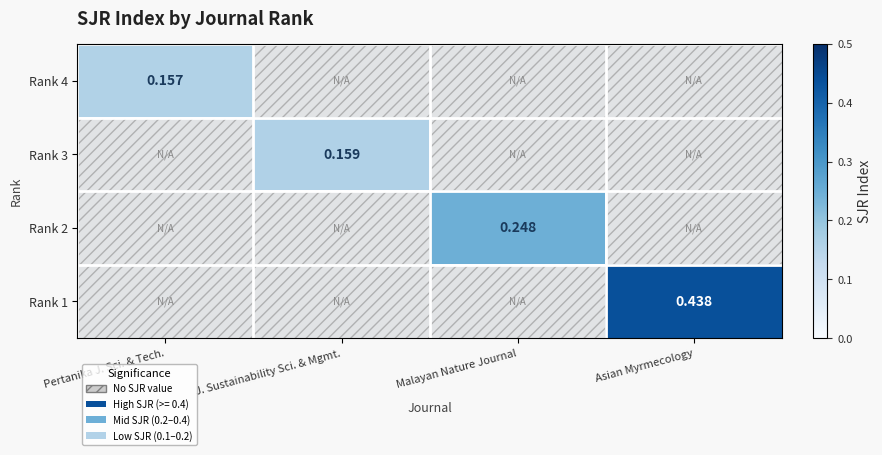

True or false: Rank 4 has a value of -0.1 at Asian Myrmecology.

False